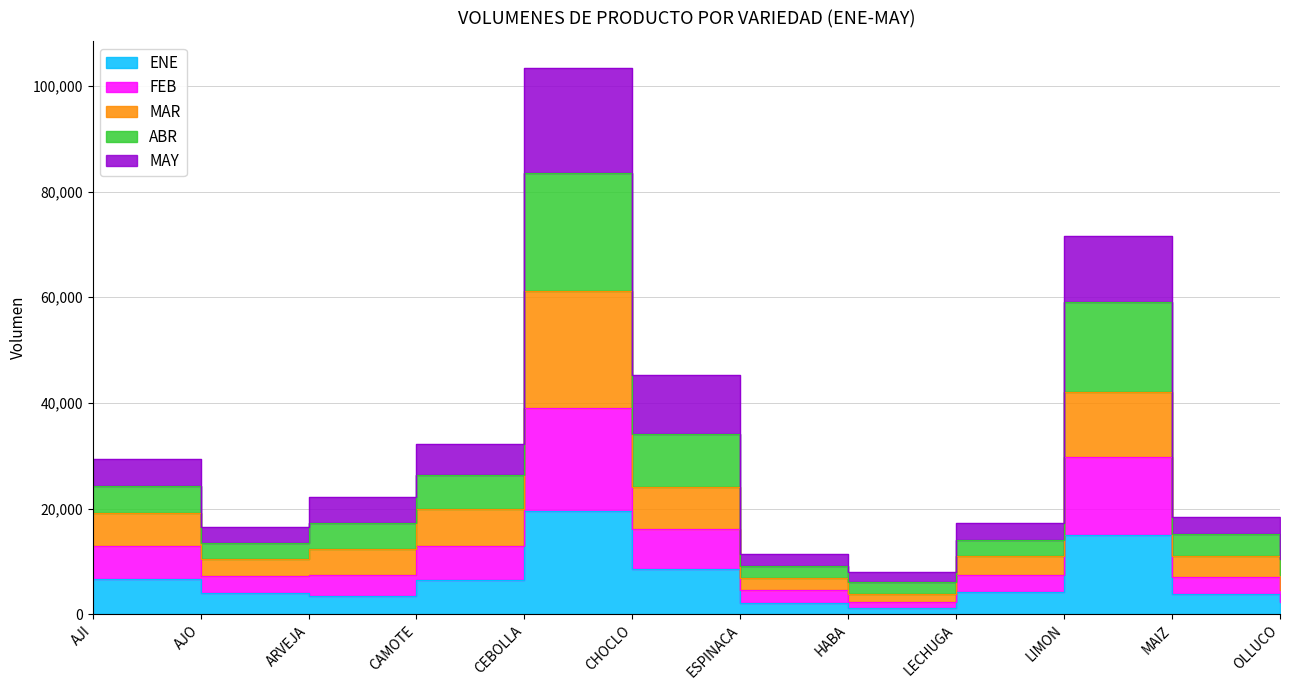

At which label does FEB reach its peak?

CEBOLLA